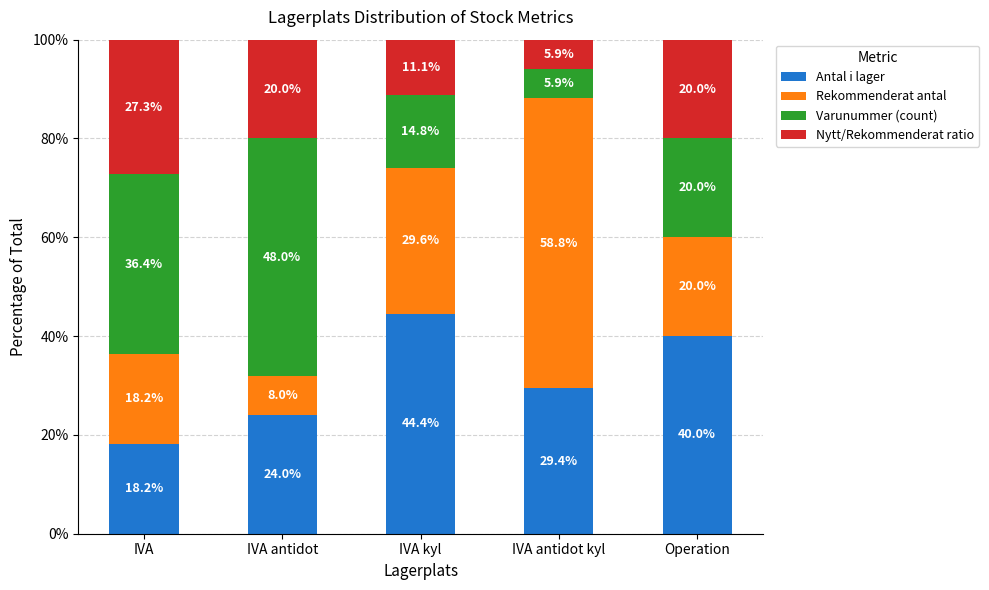

What is the minimum value for Antal i lager?

18.2